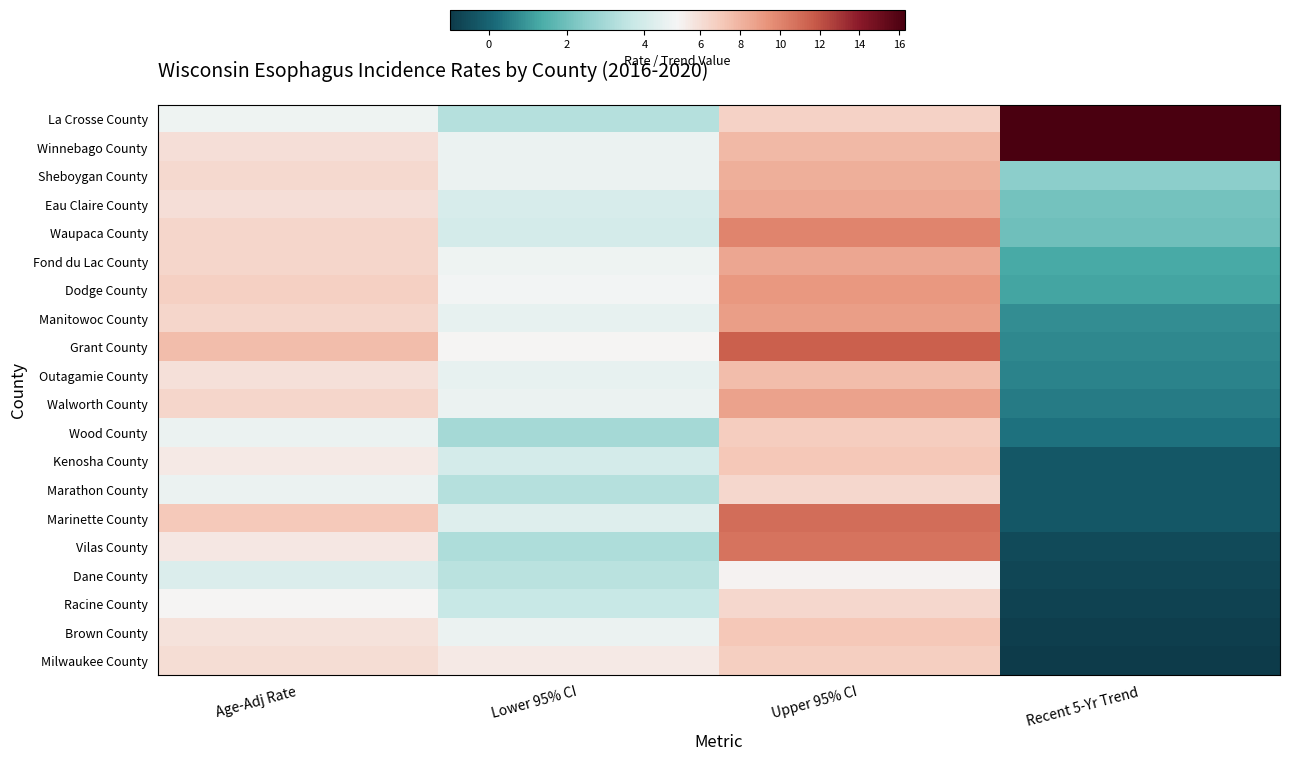

Reading left to right, list all the values displayed in this chart.

La Crosse County: Age-Adj Rate=4.7	Lower 95% CI=3.3	Upper 95% CI=6.6	Recent 5-Yr Trend=16.3
Winnebago County: Age-Adj Rate=6.0	Lower 95% CI=4.6	Upper 95% CI=7.8	Recent 5-Yr Trend=16.3
Sheboygan County: Age-Adj Rate=6.2	Lower 95% CI=4.6	Upper 95% CI=8.2	Recent 5-Yr Trend=2.5
Eau Claire County: Age-Adj Rate=6.0	Lower 95% CI=4.1	Upper 95% CI=8.5	Recent 5-Yr Trend=2.1
Waupaca County: Age-Adj Rate=6.4	Lower 95% CI=4.0	Upper 95% CI=10.0	Recent 5-Yr Trend=2.0
Fond du Lac County: Age-Adj Rate=6.4	Lower 95% CI=4.7	Upper 95% CI=8.6	Recent 5-Yr Trend=1.3
Dodge County: Age-Adj Rate=6.7	Lower 95% CI=4.8	Upper 95% CI=9.2	Recent 5-Yr Trend=1.2
Manitowoc County: Age-Adj Rate=6.4	Lower 95% CI=4.5	Upper 95% CI=8.9	Recent 5-Yr Trend=0.8
Grant County: Age-Adj Rate=7.6	Lower 95% CI=4.9	Upper 95% CI=11.5	Recent 5-Yr Trend=0.7
Outagamie County: Age-Adj Rate=5.9	Lower 95% CI=4.5	Upper 95% CI=7.6	Recent 5-Yr Trend=0.6
Walworth County: Age-Adj Rate=6.4	Lower 95% CI=4.6	Upper 95% CI=8.7	Recent 5-Yr Trend=0.5
Wood County: Age-Adj Rate=4.6	Lower 95% CI=3.0	Upper 95% CI=6.9	Recent 5-Yr Trend=0.3
Kenosha County: Age-Adj Rate=5.4	Lower 95% CI=4.0	Upper 95% CI=7.1	Recent 5-Yr Trend=-0.3
Marathon County: Age-Adj Rate=4.6	Lower 95% CI=3.3	Upper 95% CI=6.3	Recent 5-Yr Trend=-0.3
Marinette County: Age-Adj Rate=7.0	Lower 95% CI=4.3	Upper 95% CI=11.0	Recent 5-Yr Trend=-0.3
Vilas County: Age-Adj Rate=5.5	Lower 95% CI=3.2	Upper 95% CI=10.7	Recent 5-Yr Trend=-0.6
Dane County: Age-Adj Rate=4.2	Lower 95% CI=3.4	Upper 95% CI=5.0	Recent 5-Yr Trend=-0.7
Racine County: Age-Adj Rate=4.9	Lower 95% CI=3.7	Upper 95% CI=6.3	Recent 5-Yr Trend=-0.8
Brown County: Age-Adj Rate=5.8	Lower 95% CI=4.6	Upper 95% CI=7.1	Recent 5-Yr Trend=-0.9
Milwaukee County: Age-Adj Rate=6.1	Lower 95% CI=5.4	Upper 95% CI=6.8	Recent 5-Yr Trend=-1.0